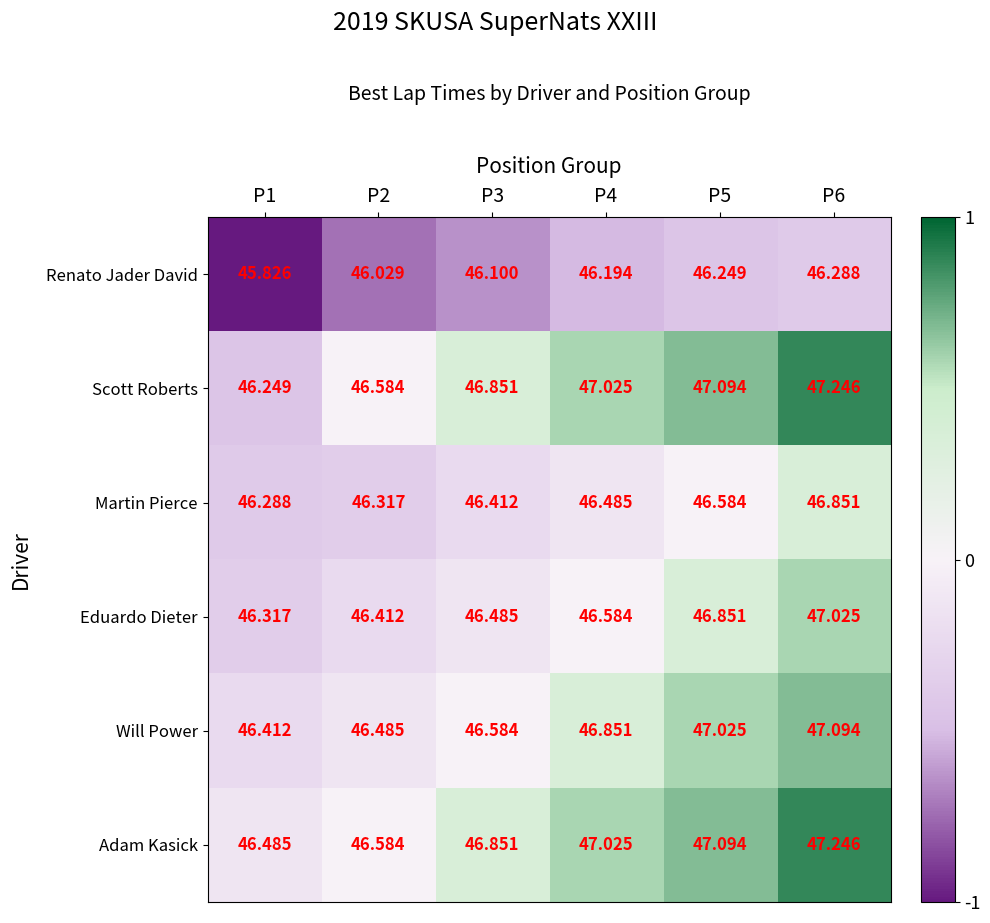

Which series has the largest total across all categories?

Adam Kasick